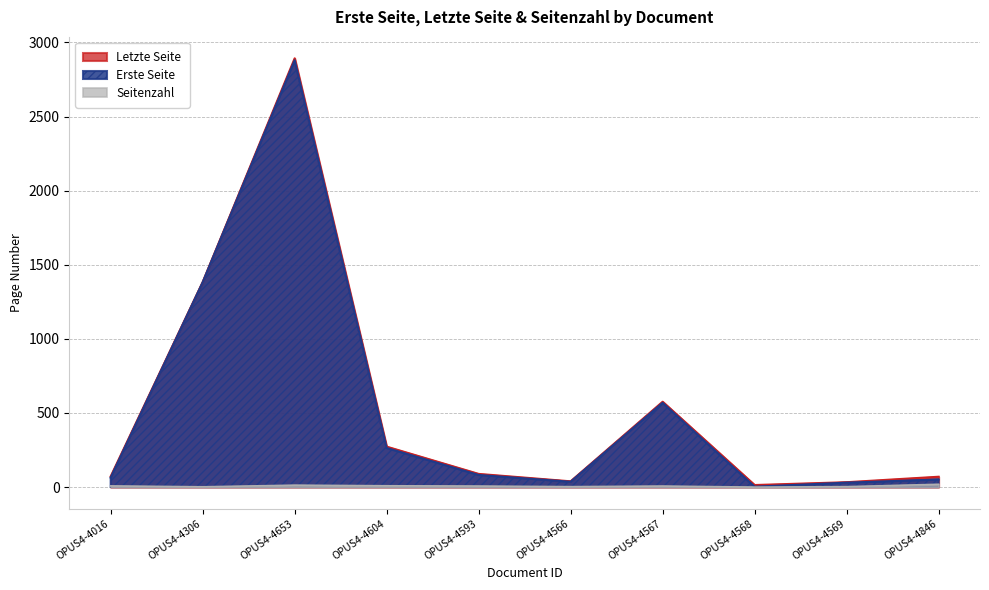

What is the sum of all Seitenzahl values?

71